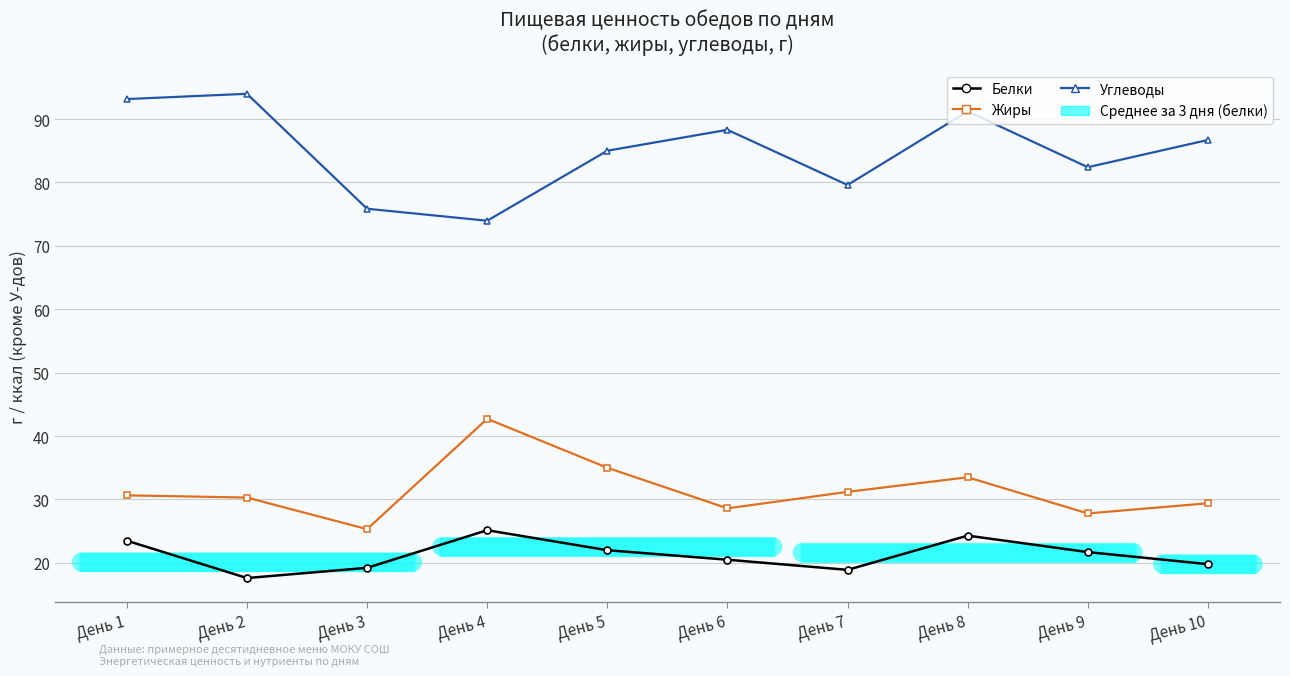

True or false: Белки and Углеводы cross at least once.

False